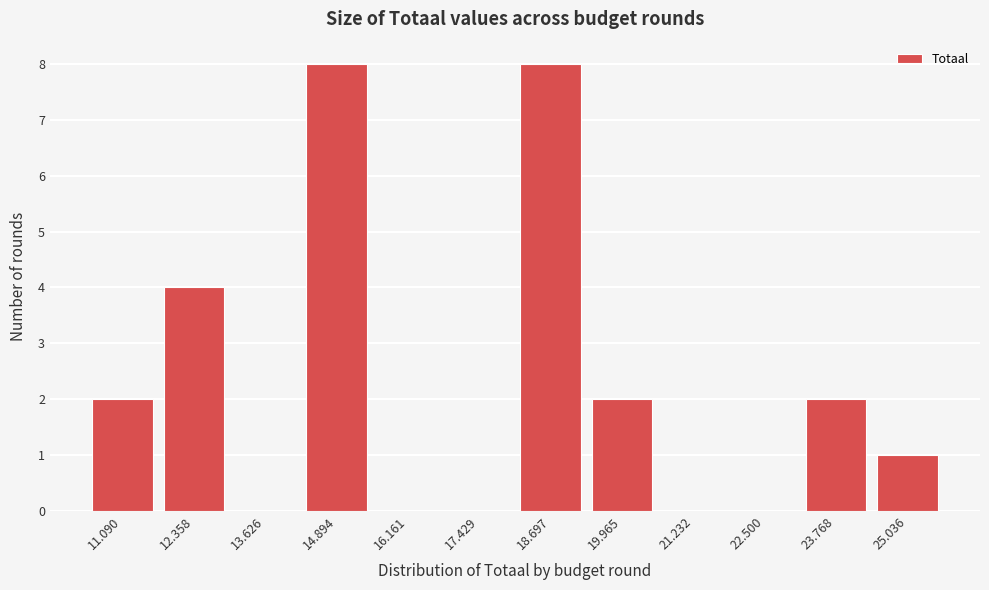

Reading left to right, extract all data points from this chart.

11.090=2	12.358=4	13.626=0	14.894=8	16.161=0	17.429=0	18.697=8	19.965=2	21.232=0	22.500=0	23.768=2	25.036=1